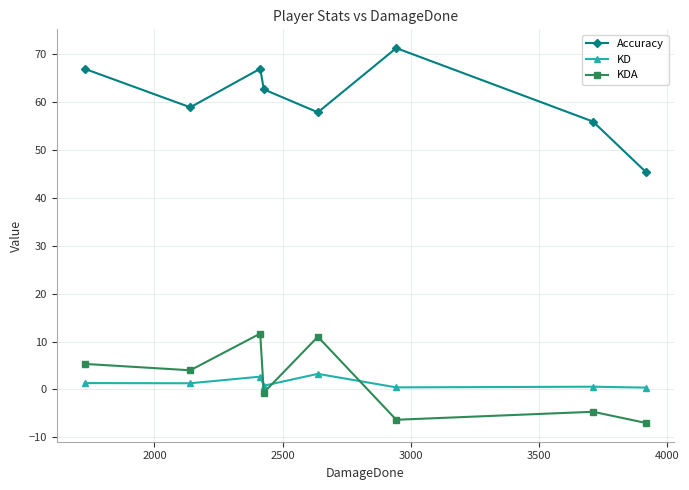

Which series has the largest total across all categories?

Accuracy